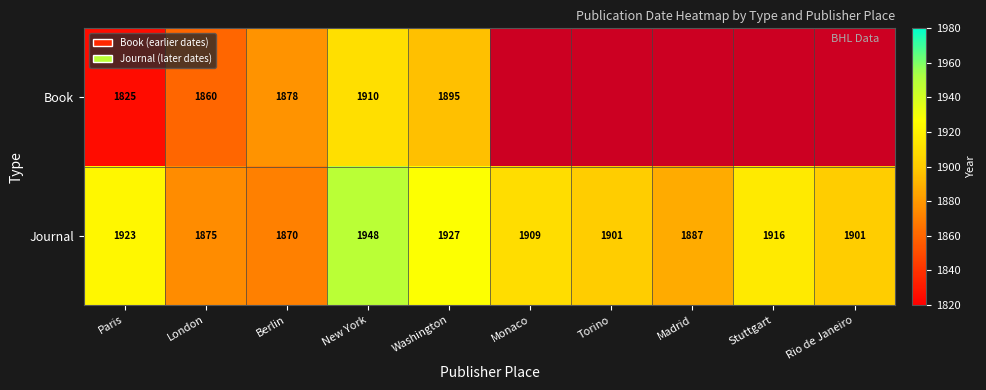

Rank the series by their average value, from highest to lowest.

Journal, Book